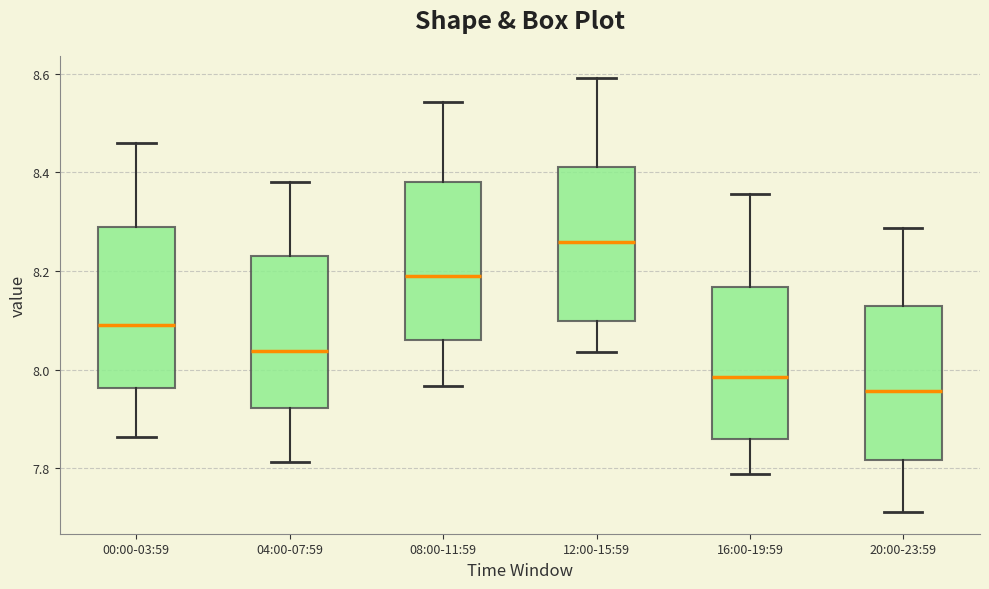

Where does the upper whisker of the box for 04:00-07:59 end on the y-axis? The values are not printed on the chart, so give them approximately, as read against the axis.

8.38